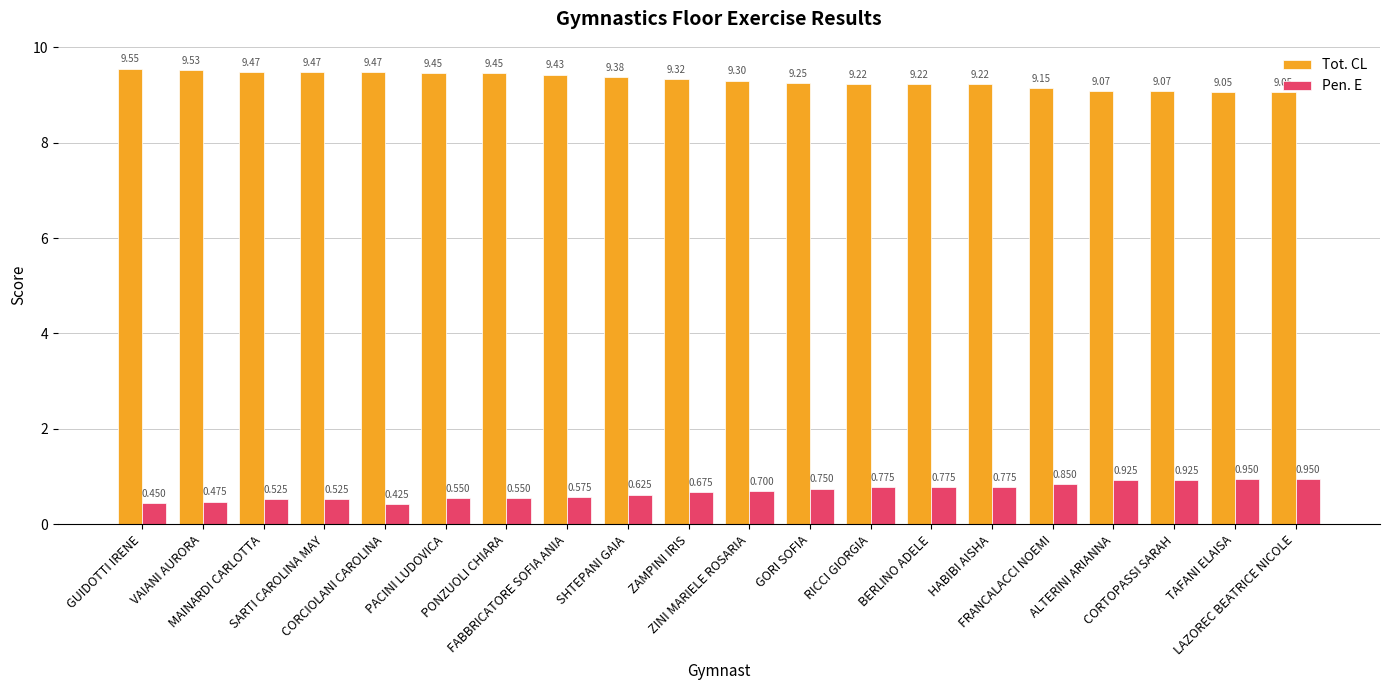

Which series has the largest total across all categories?

Tot. CL